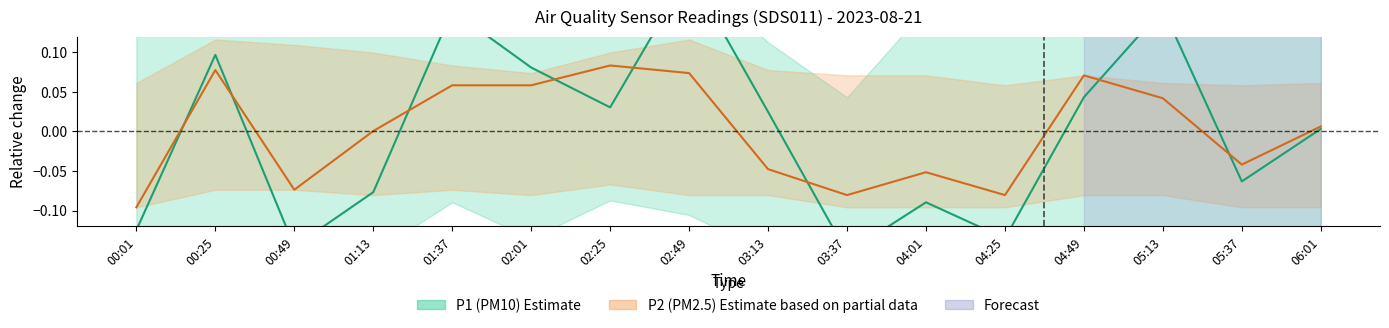

What is the label of the 15th point from the left?

05:37